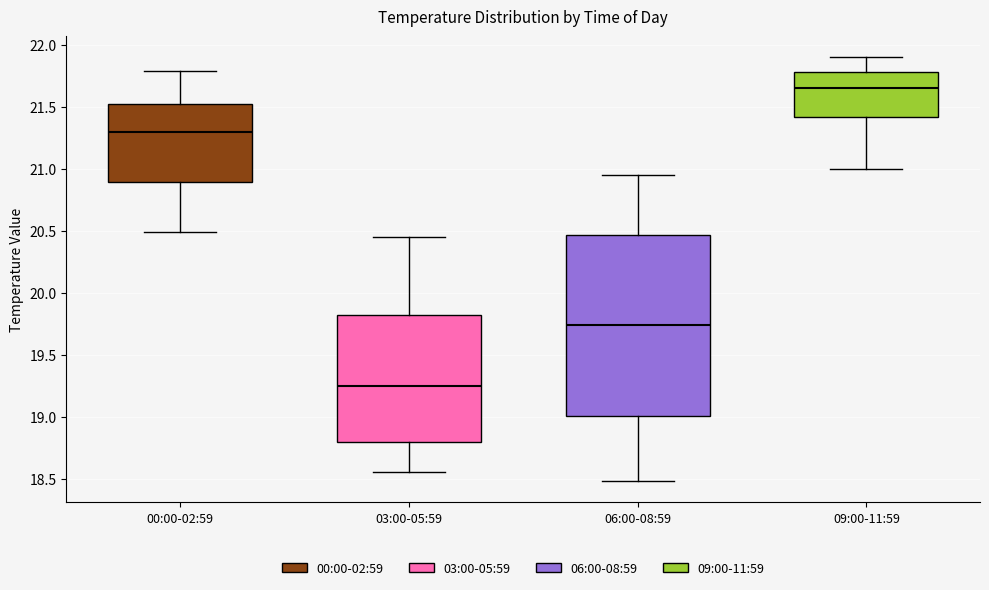

Where is the upper edge of the box for 09:00-11:59 on the y-axis? The values are not printed on the chart, so give them approximately, as read against the axis.

21.80